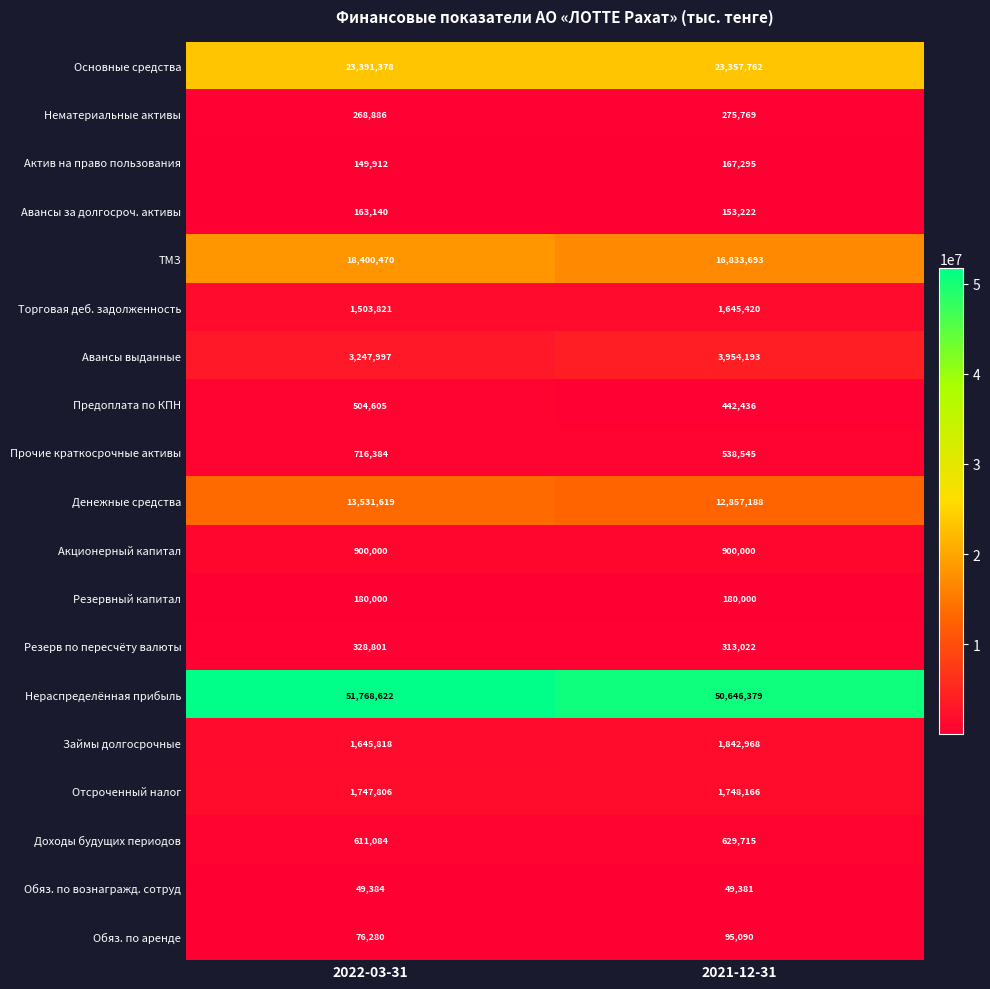

Which series changed the most between 2022-03-31 and 2021-12-31?

ТМЗ